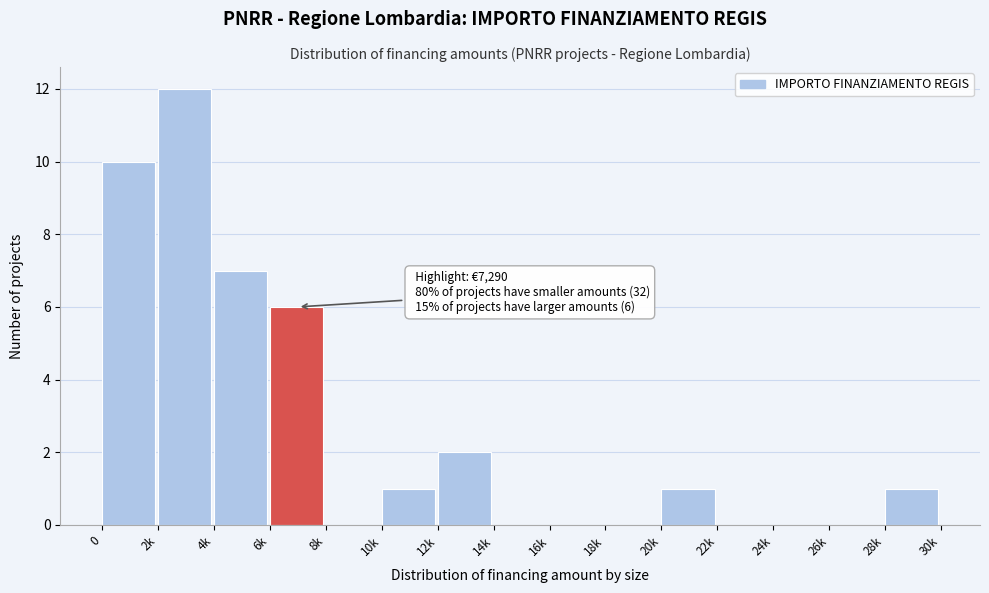

Reading left to right, what are all the values shown in this chart?

0=10	2k=12	4k=7	6k=6	8k=0	10k=1	12k=2	14k=0	16k=0	18k=0	20k=1	22k=0	24k=0	26k=0	28k=1